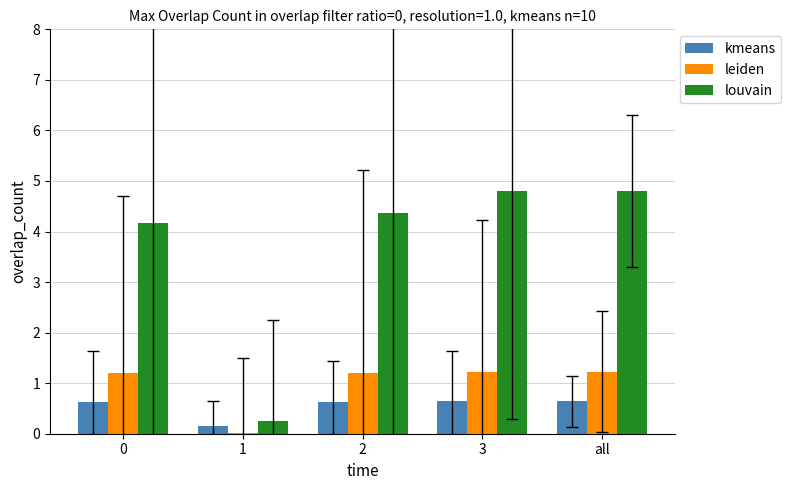

Between 2 and all, which series saw the biggest shift?

louvain